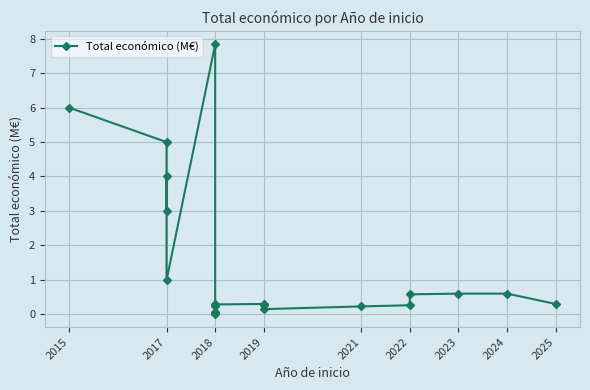

Count the number of categories in the chart.

20